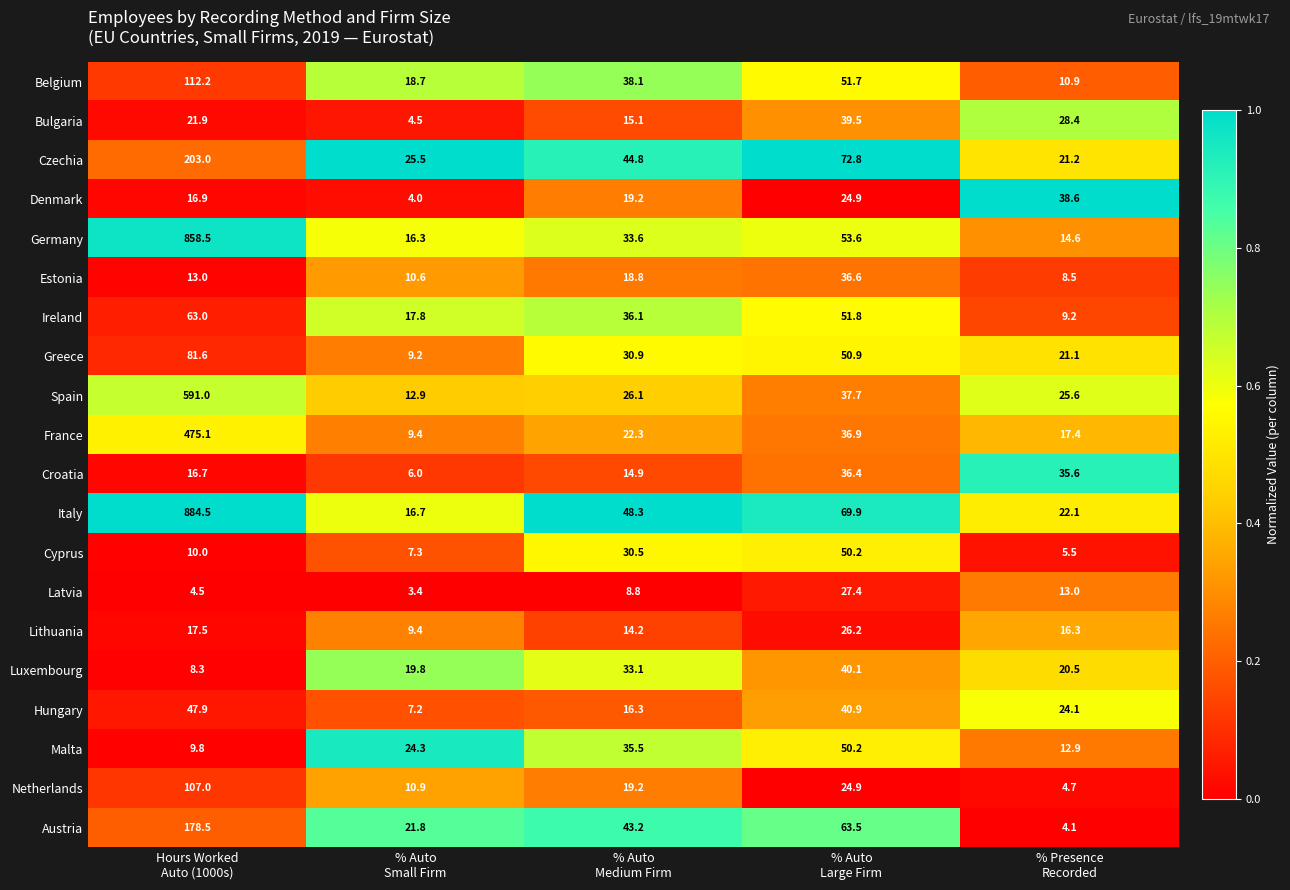

Which series has the widest spread of values?

Italy